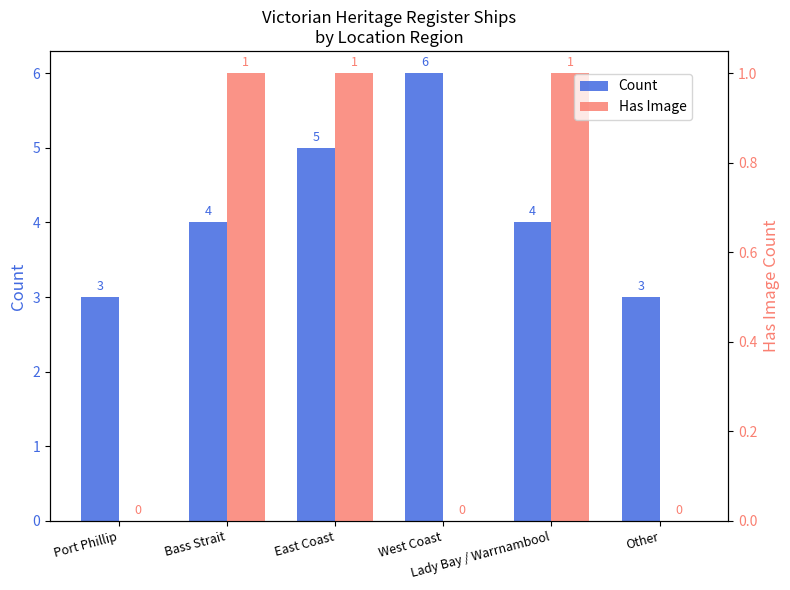

At which label is Has Image closest to 0?

Port Phillip